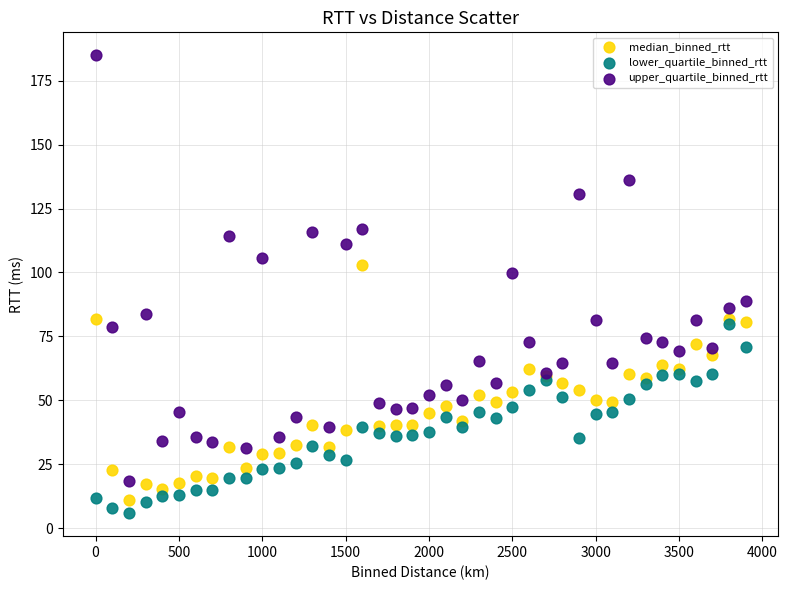

Which series reaches the minimum Y coordinate?

lower_quartile_binned_rtt